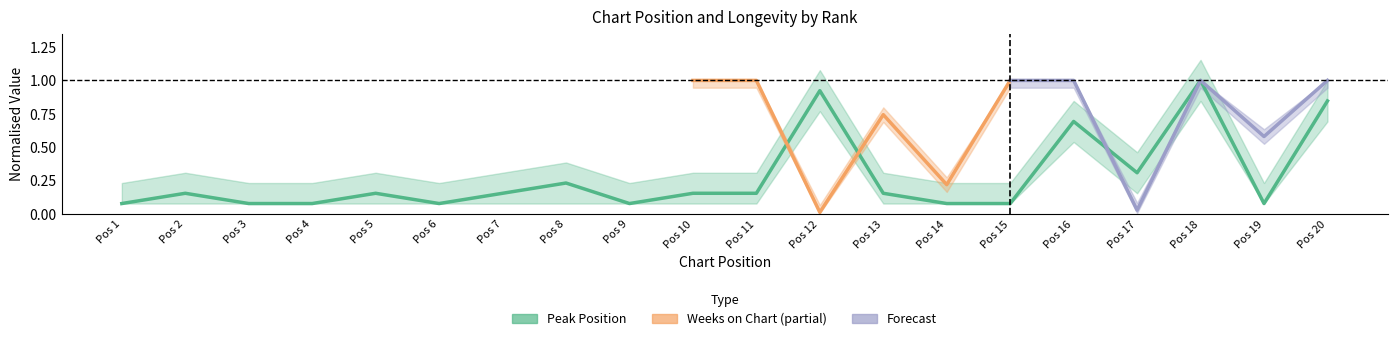

What is the sum of all values?

5.5